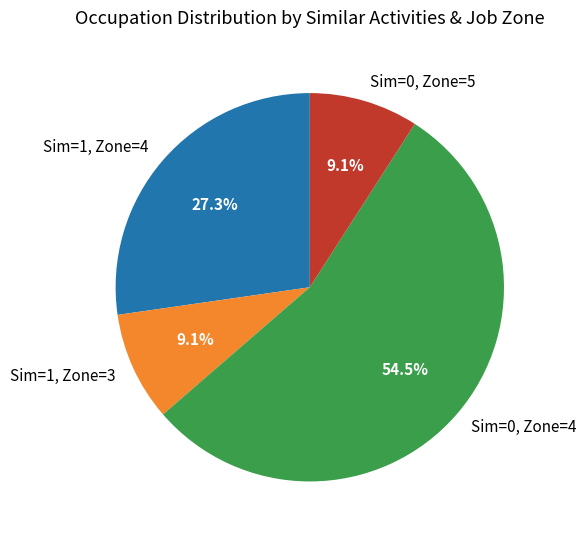

What is the largest slice in the pie chart?

Sim=0, Zone=4